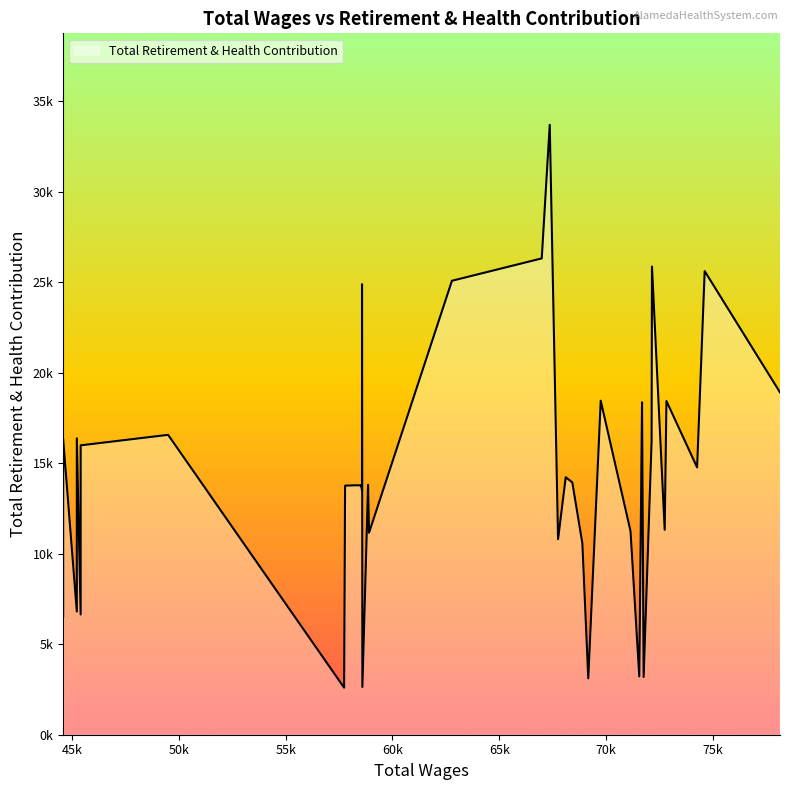

How many points are higher than both their immediate neighbors (excluding endpoints)?

14